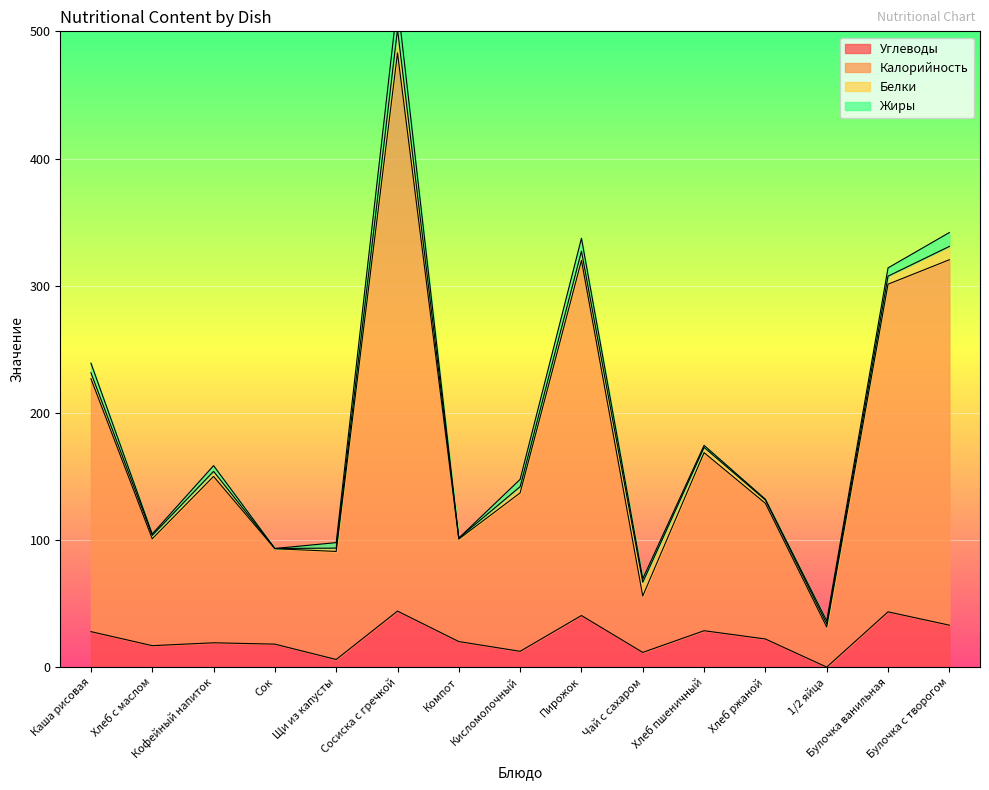

What value does the Углеводы series have at Кисломолочный?

12.6